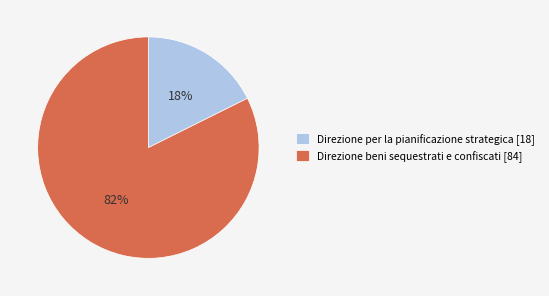

Rank the categories by value from lowest to highest.

Direzione per la pianificazione strategica, Direzione beni sequestrati e confiscati